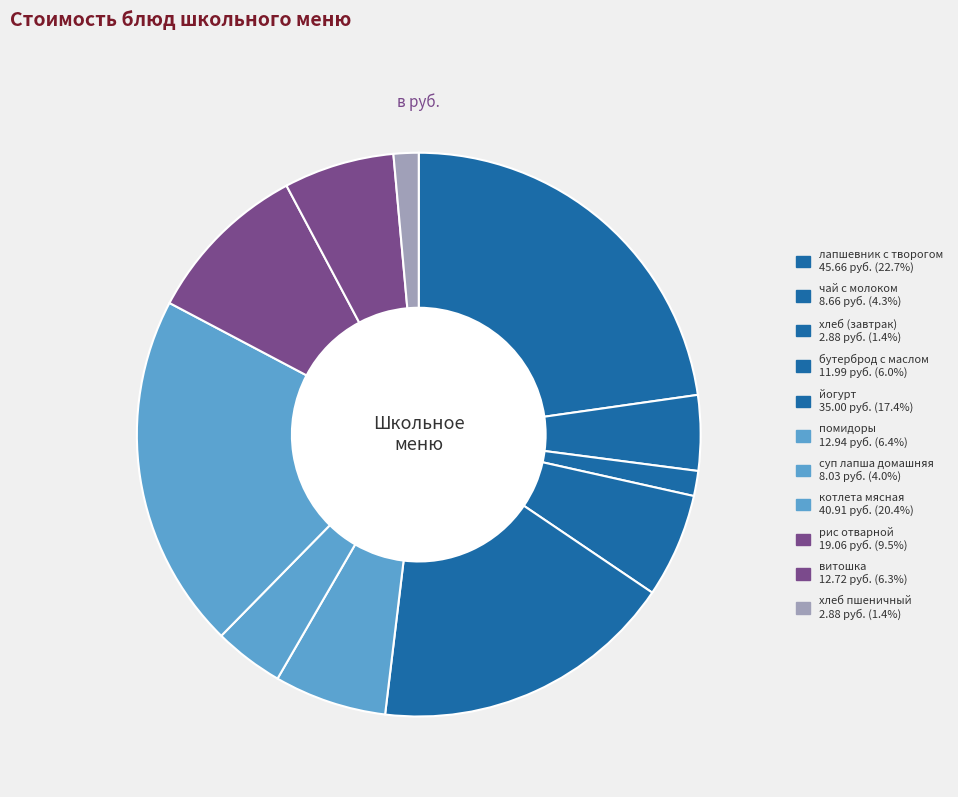

Which has a higher value, витошка or чай с молоком?

витошка